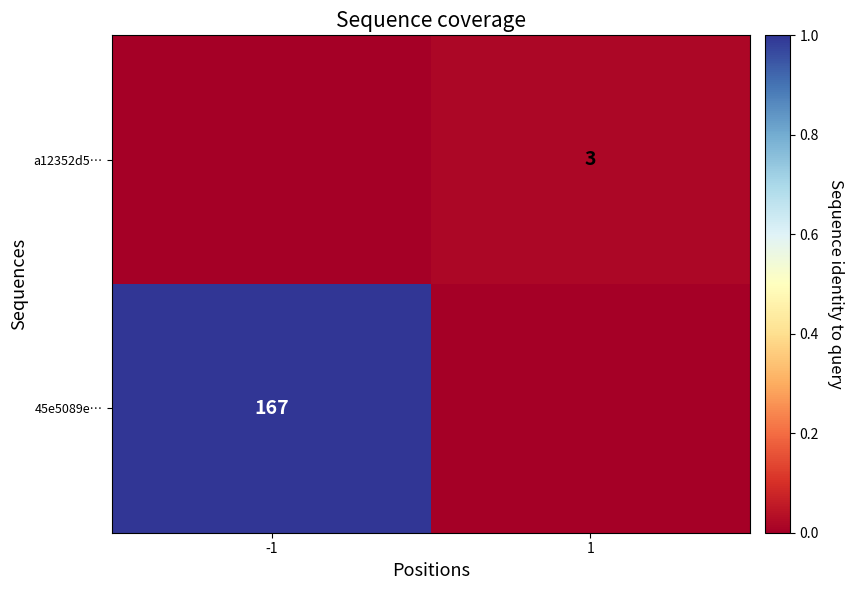

True or false: a12352d5… has a value of 5 at 1.

False